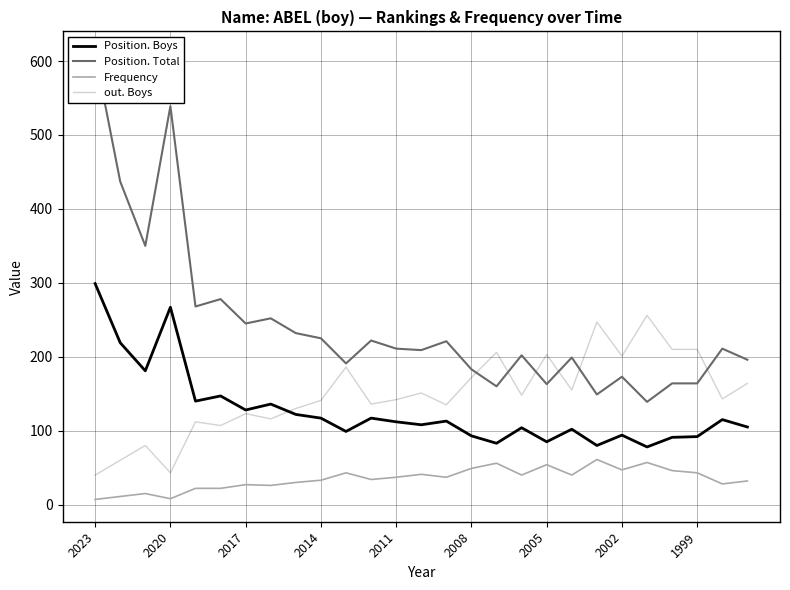

Which label corresponds to the smallest value in the chart?

2023